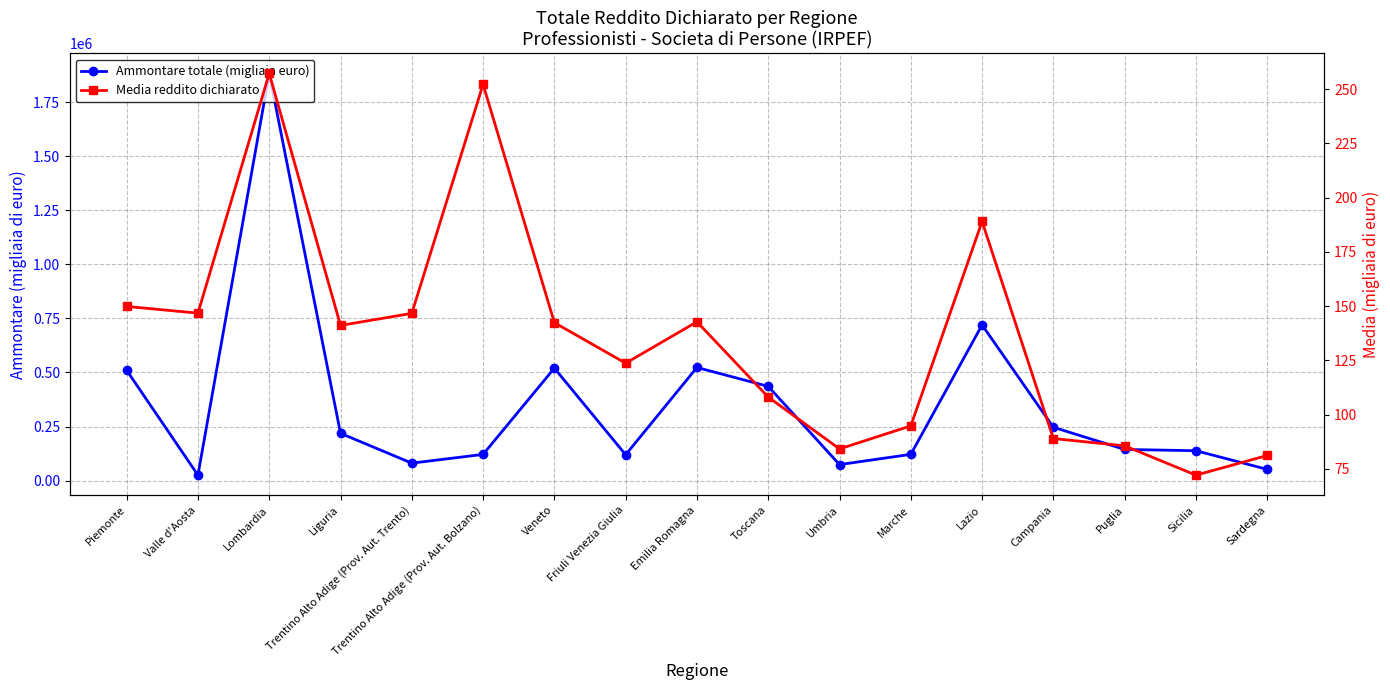

How many values in the Media reddito dichiarato series are below 141?

8